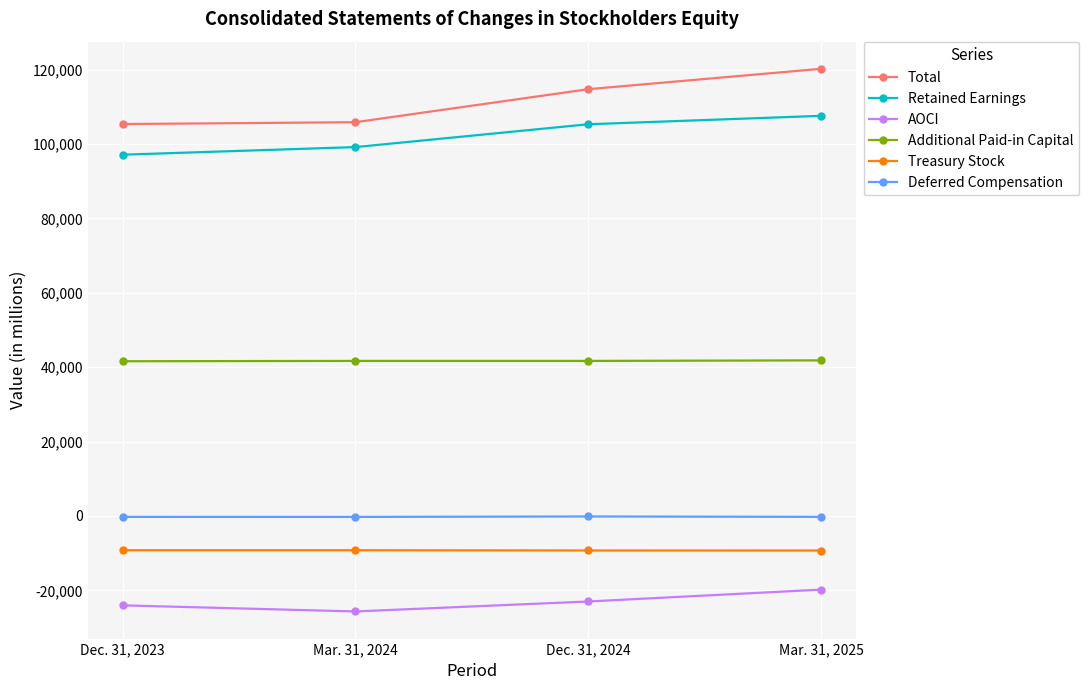

True or false: Additional Paid-in Capital has more than 2 points higher than both neighbors.

False